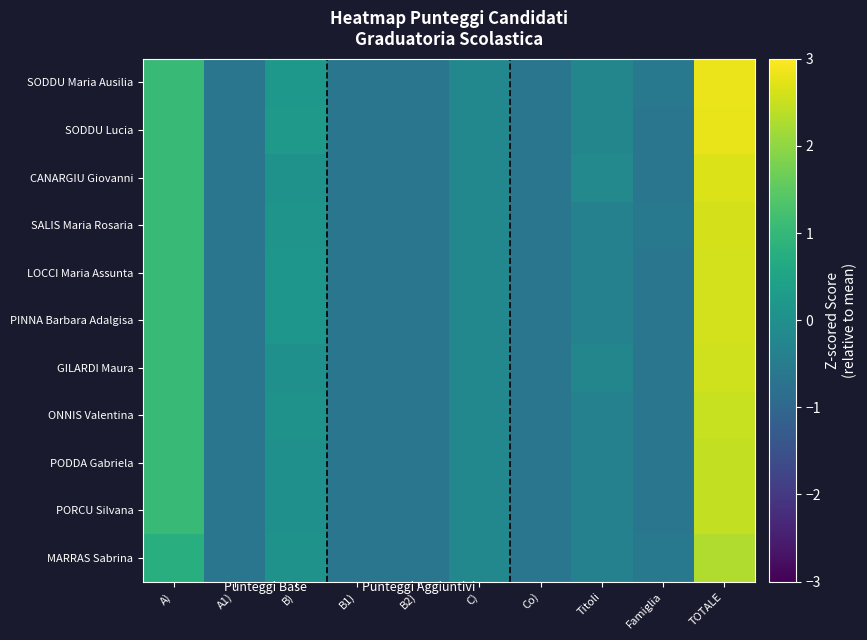

At how many categories does at least one series exceed 2?

1